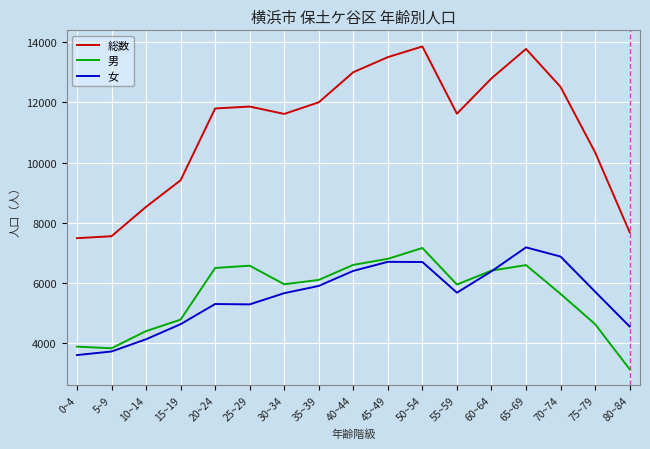

True or false: 男 has a value of 3883 at 0~4.

True